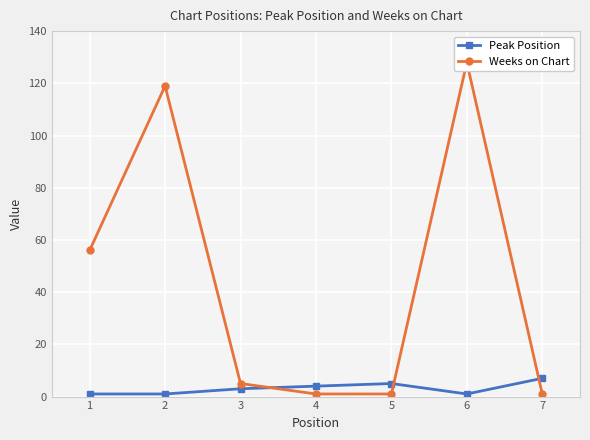

The value of Peak Position at 5 is 3. True or false?

False